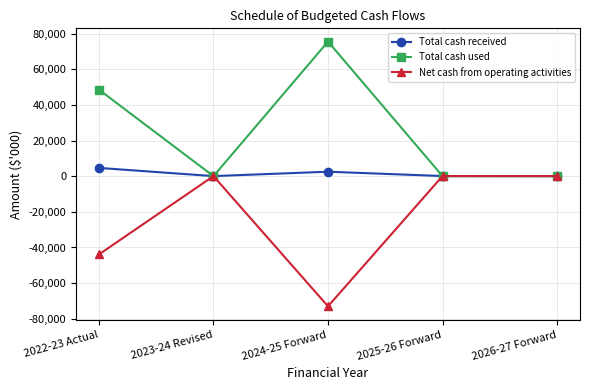

Which category has the highest value across all series?

2024-25 Forward